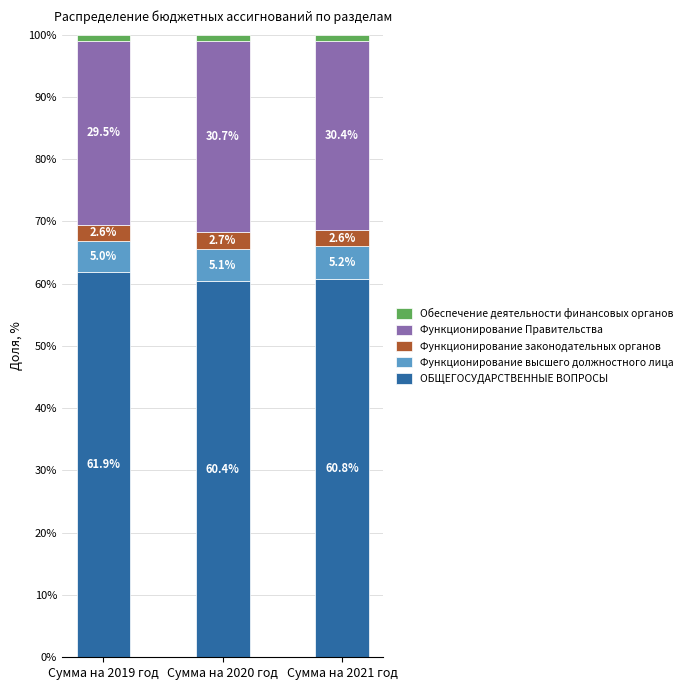

Reading left to right, list the values for the ОБЩЕГОСУДАРСТВЕННЫЕ ВОПРОСЫ series.

61.9	60.4	60.8